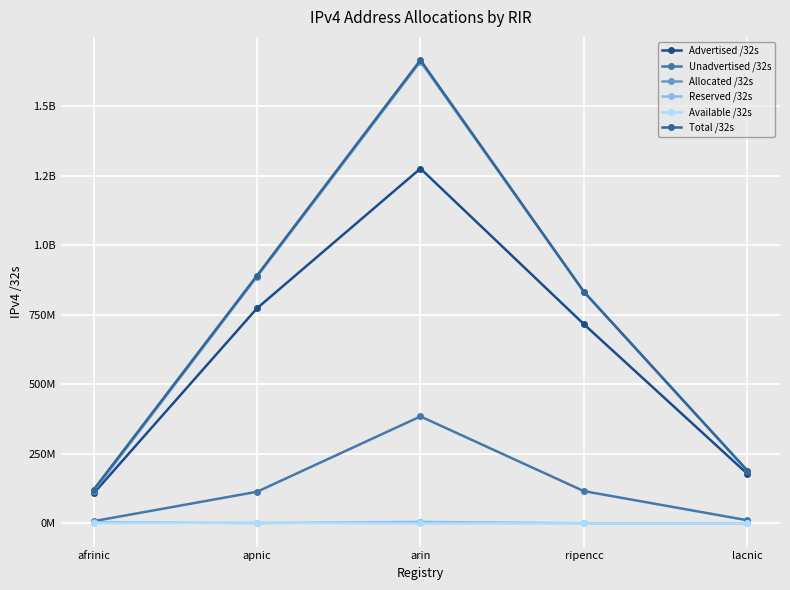

Is this an area chart (filled region under the line)?

No